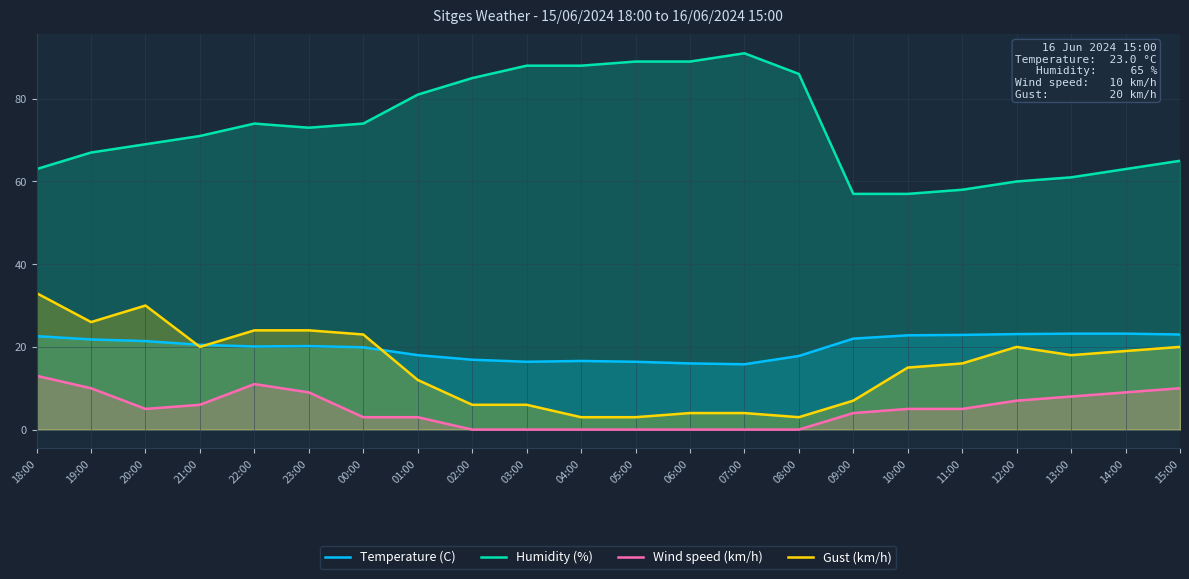

How many lines are shown in the chart?

4